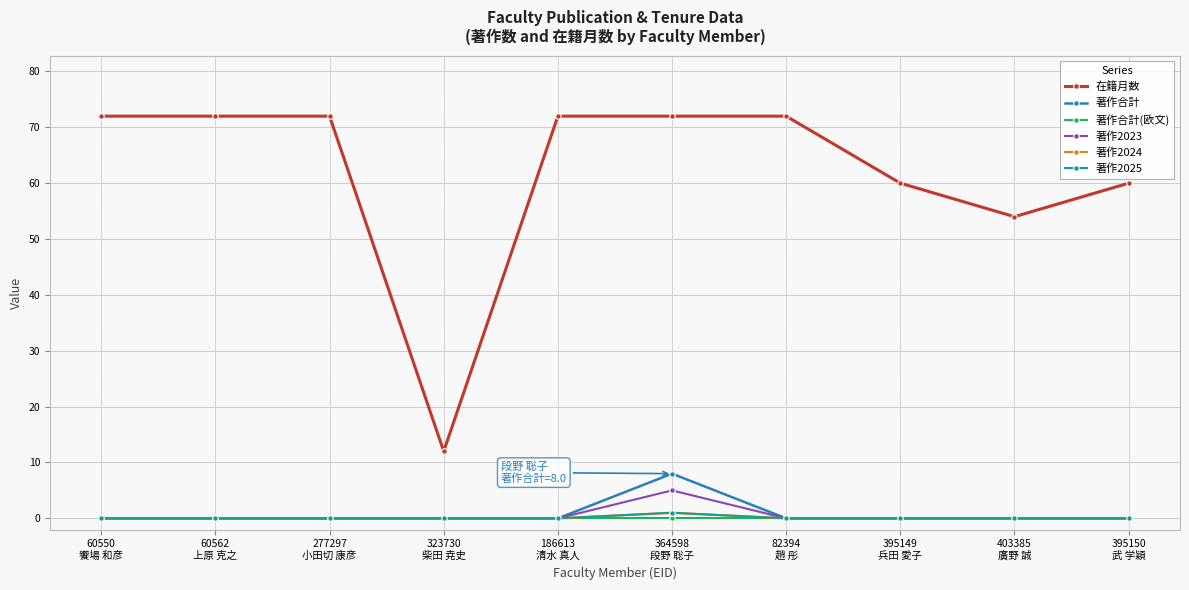

Reading left to right, transcribe all the data shown in this chart.

在籍月数: 72	72	72	12	72	72	72	60	54	60
著作合計: 0	0	0	0	0	8	0	0	0	0
著作合計(欧文): 0	0	0	0	0	0	0	0	0	0
著作2023: 0	0	0	0	0	5	0	0	0	0
著作2024: 0	0	0	0	0	1	0	0	0	0
著作2025: 0	0	0	0	0	1	0	0	0	0